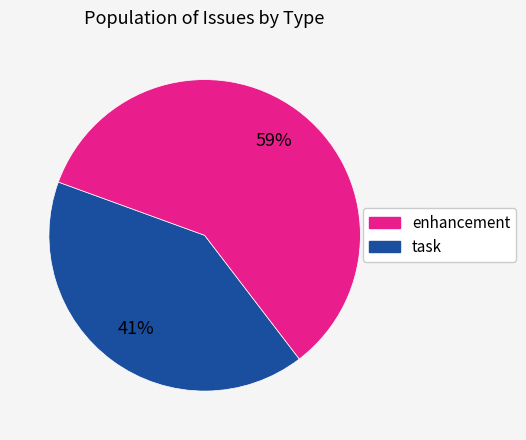

To the nearest percent, what is the average slice percentage?

50%